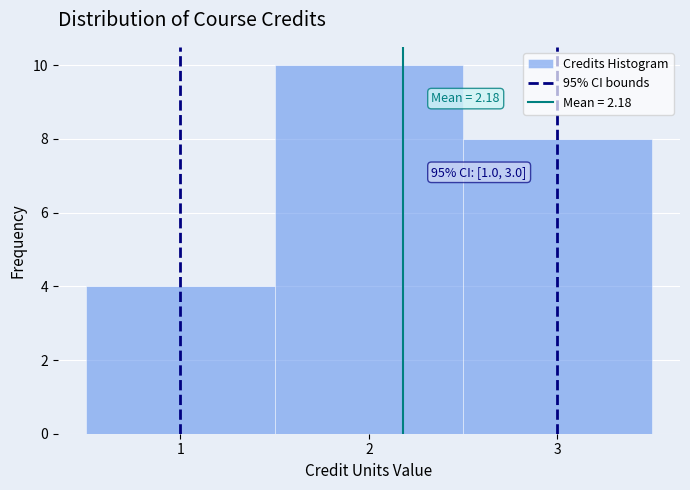

Which range on the x-axis has the tallest bar?

1.5 to 2.5